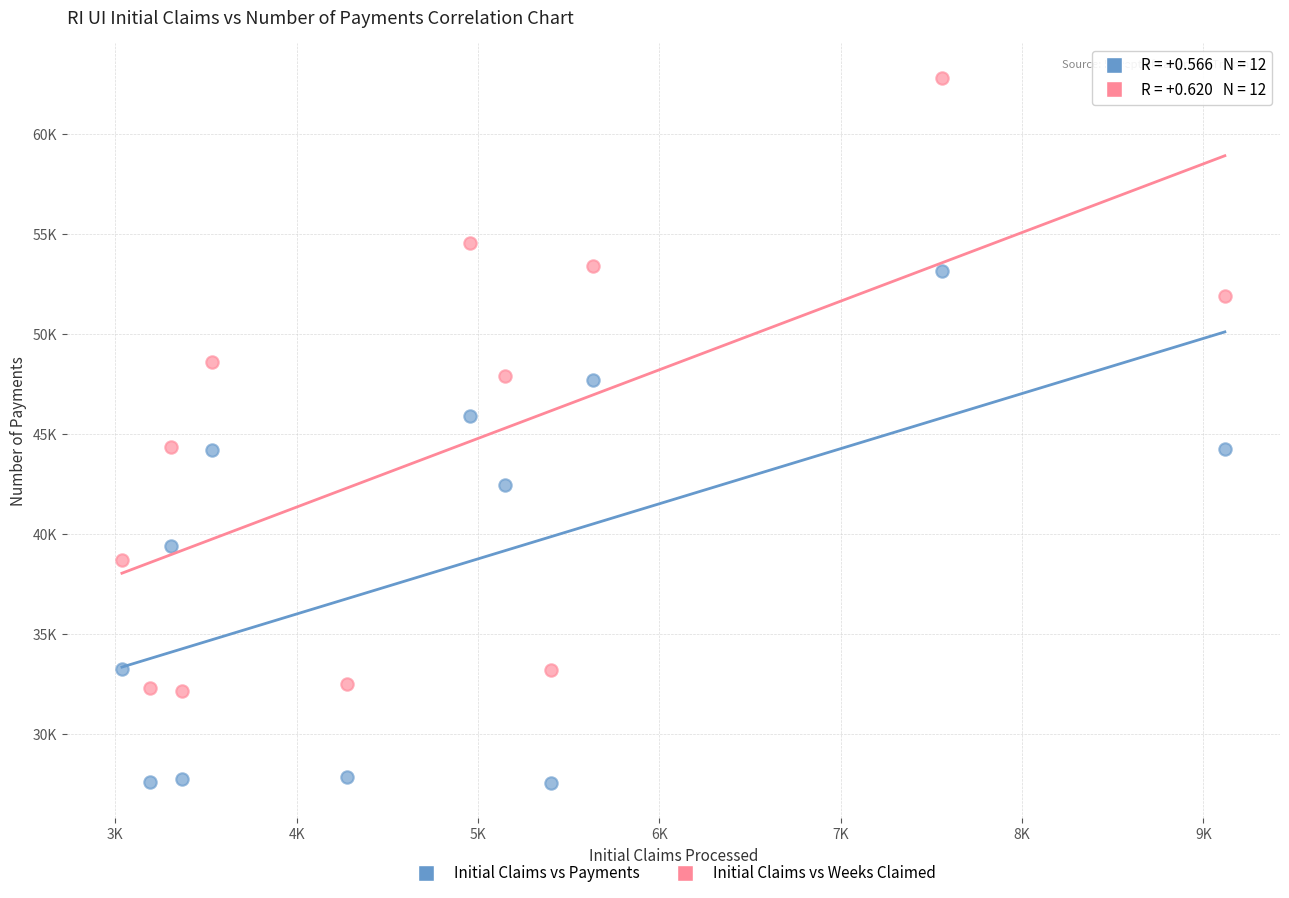

Which series has the largest Y range (max minus min)?

Initial Claims vs Weeks Claimed